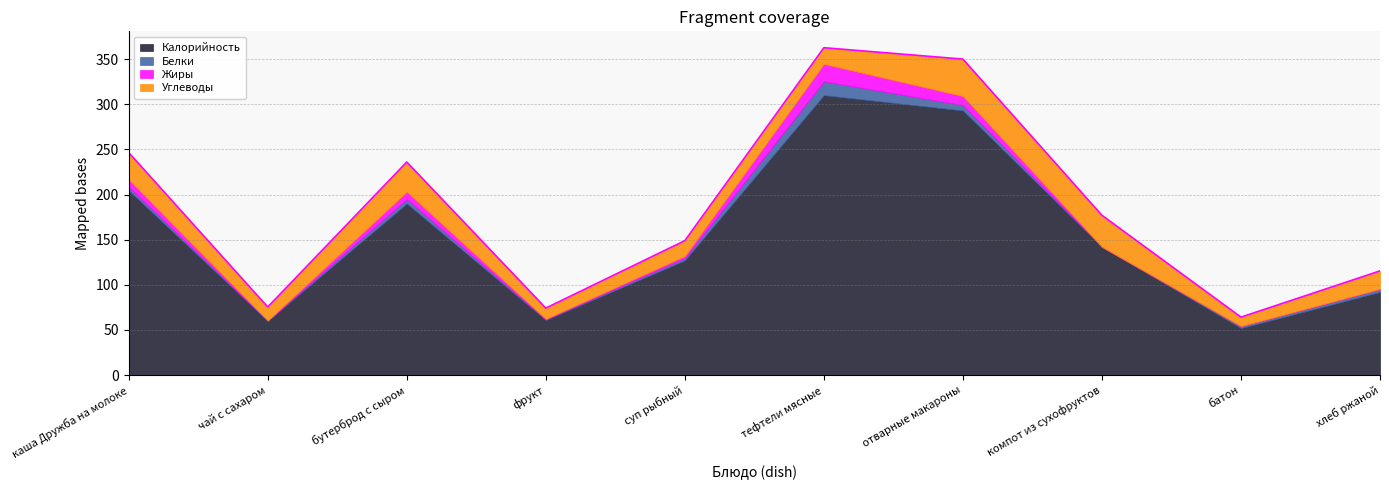

True or false: Калорийность has more than 2 points higher than both neighbors.

False